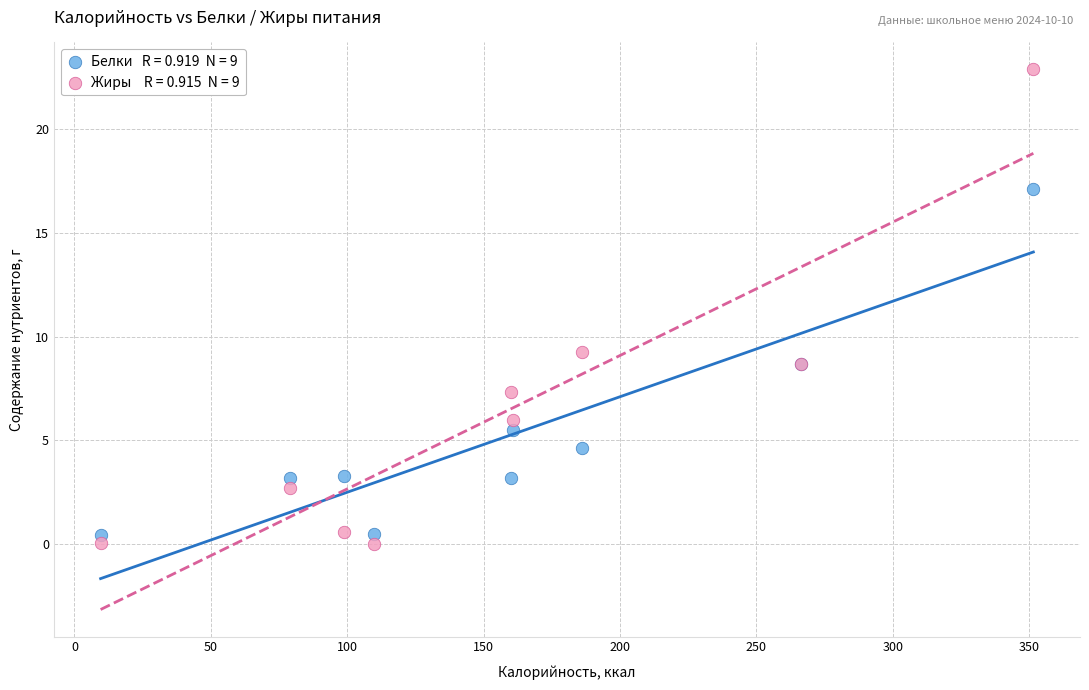

Across all series, what Y value is closest to 11?

9.3